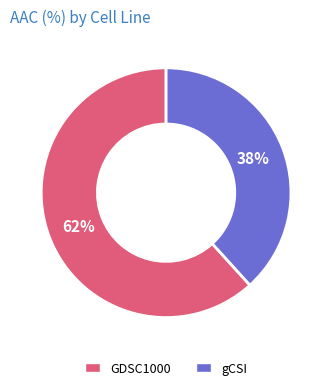

To the nearest percent, what portion does gCSI represent?

38%